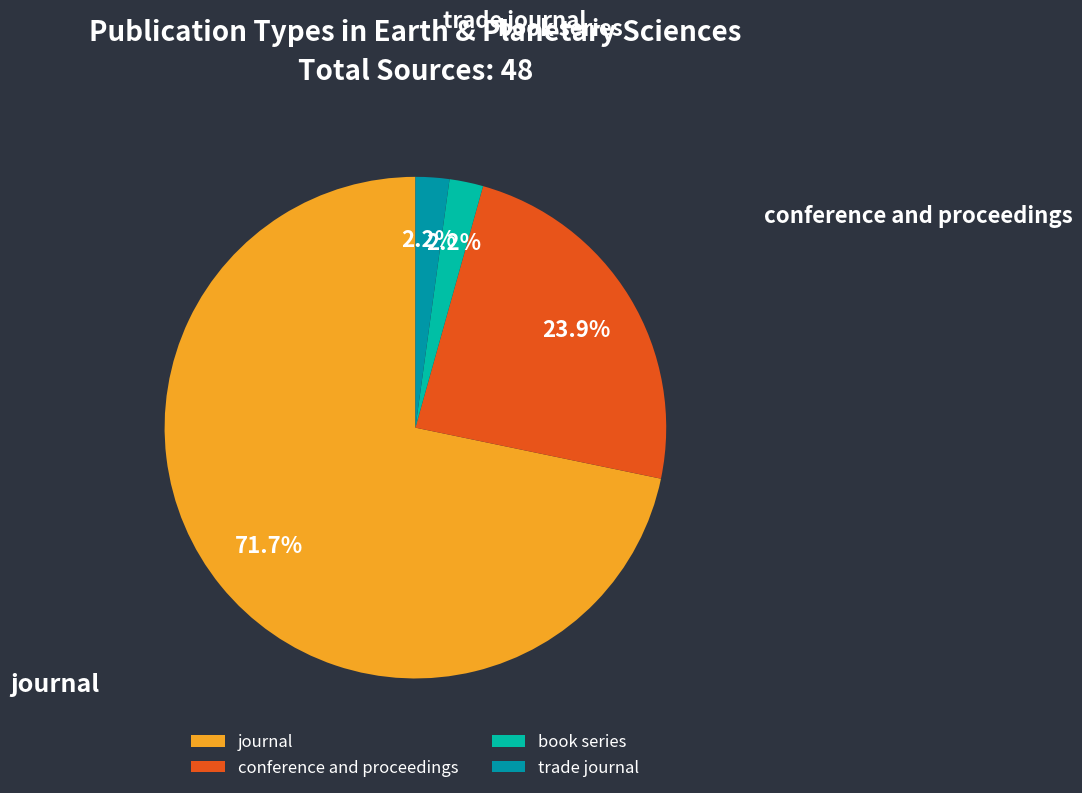

What percentage is the book series slice, to the nearest percent?

2%